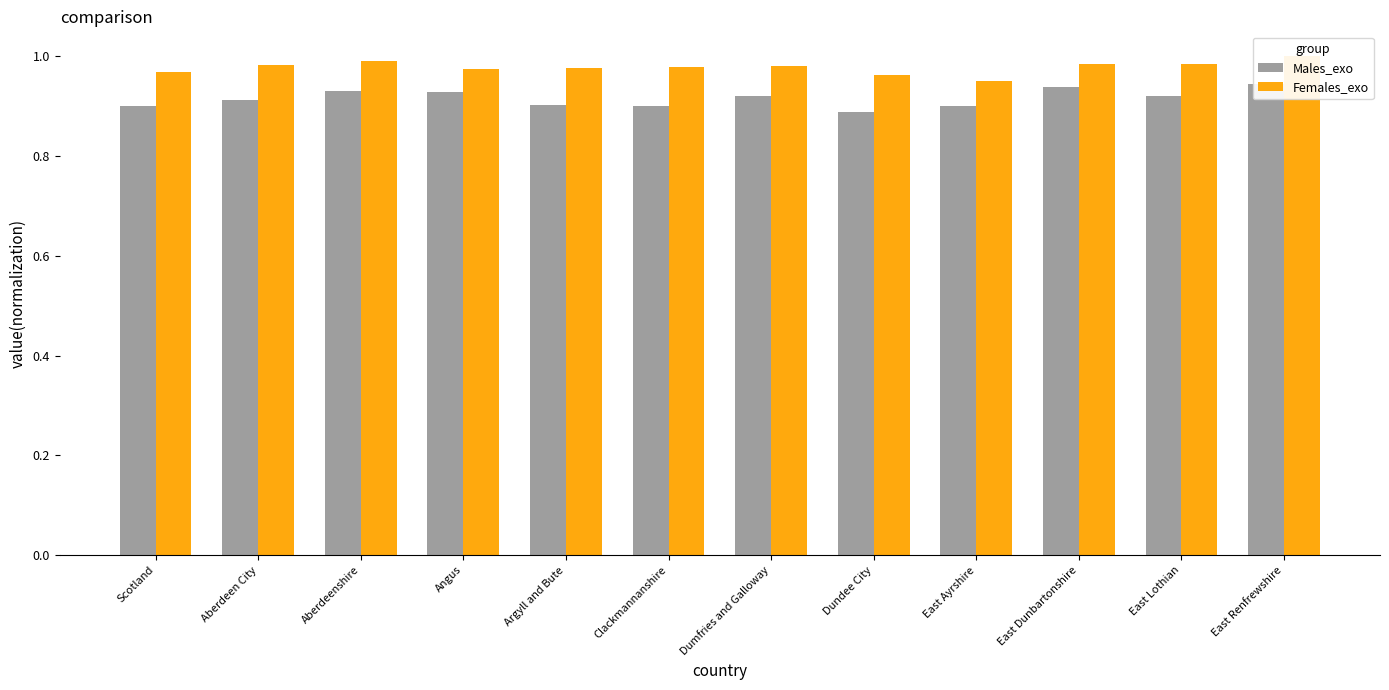

What is the average value of the Males_exo series?

0.9